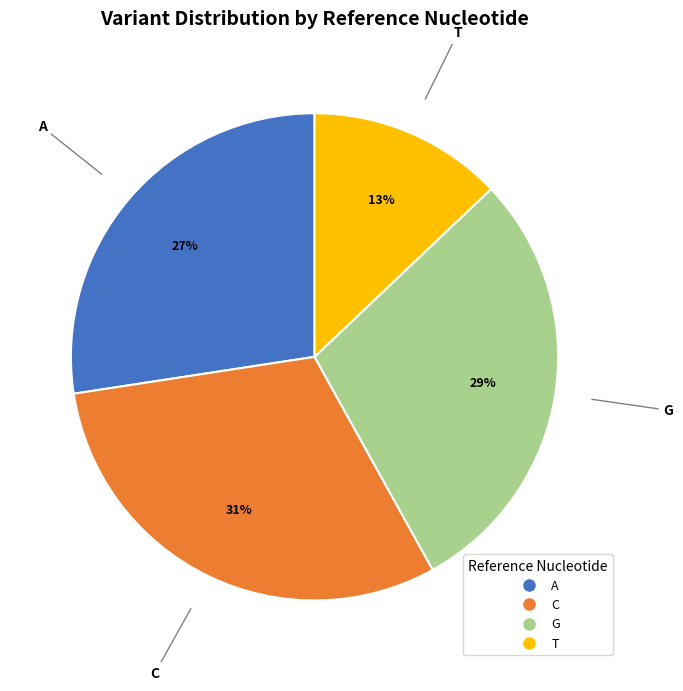

Which category has the biggest portion of the pie?

C